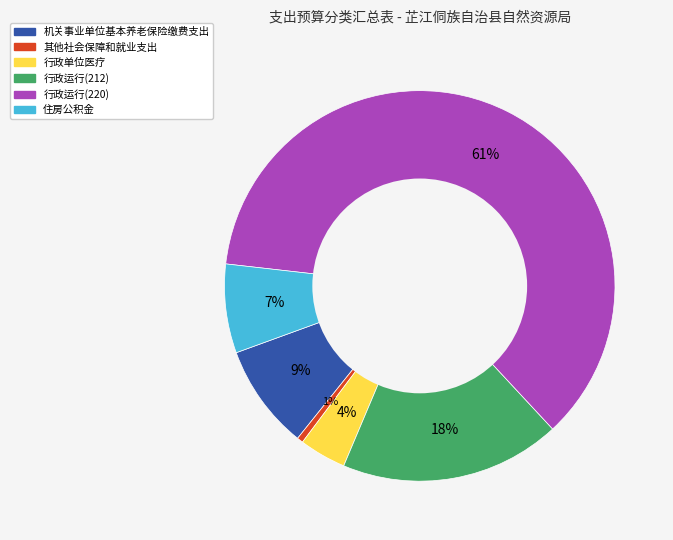

Which slice is the smallest?

其他社会保障和就业支出